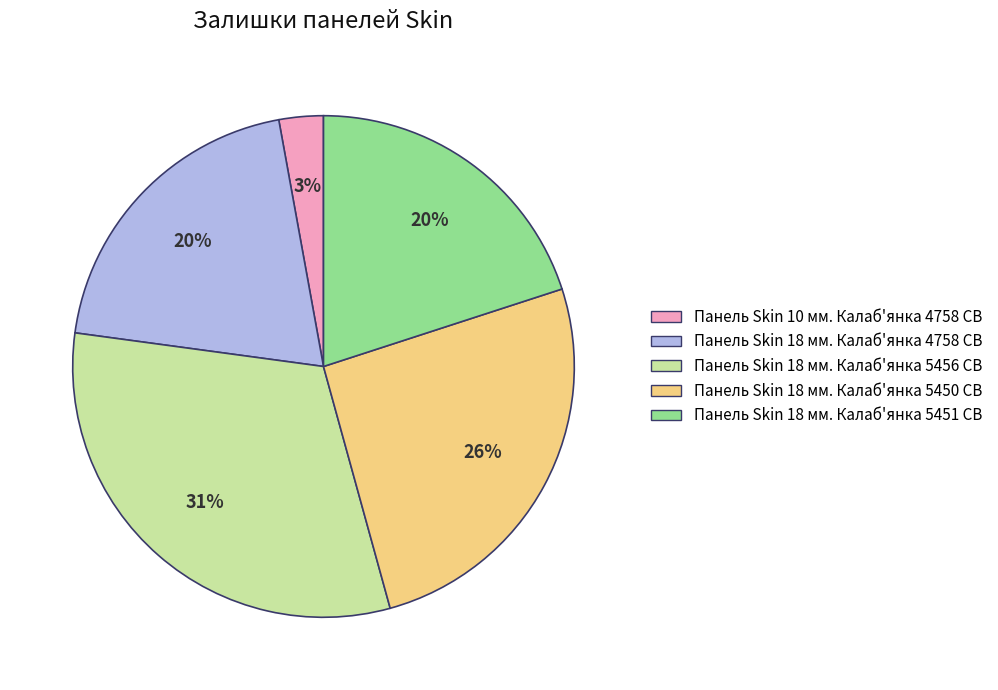

What is the ratio of the value at Панель Skin 18 мм. Калаб'янка 5456 CB to the value at Панель Skin 18 мм. Калаб'янка 5451 CB?

1.6